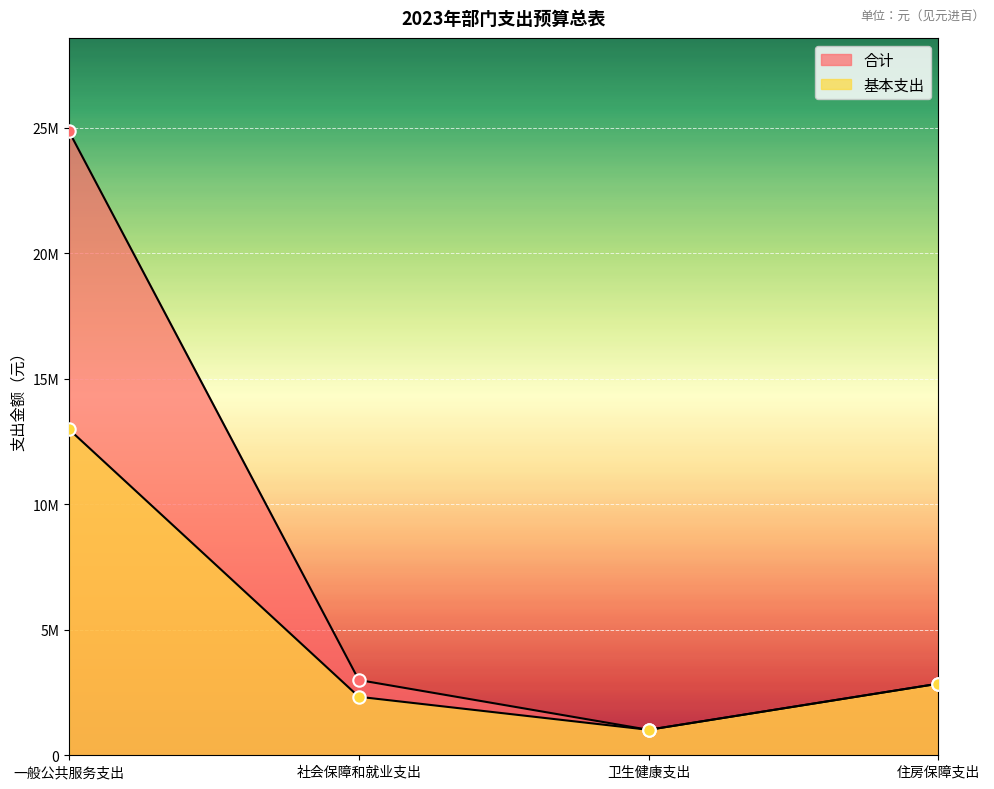

Which series has the largest total across all categories?

合计